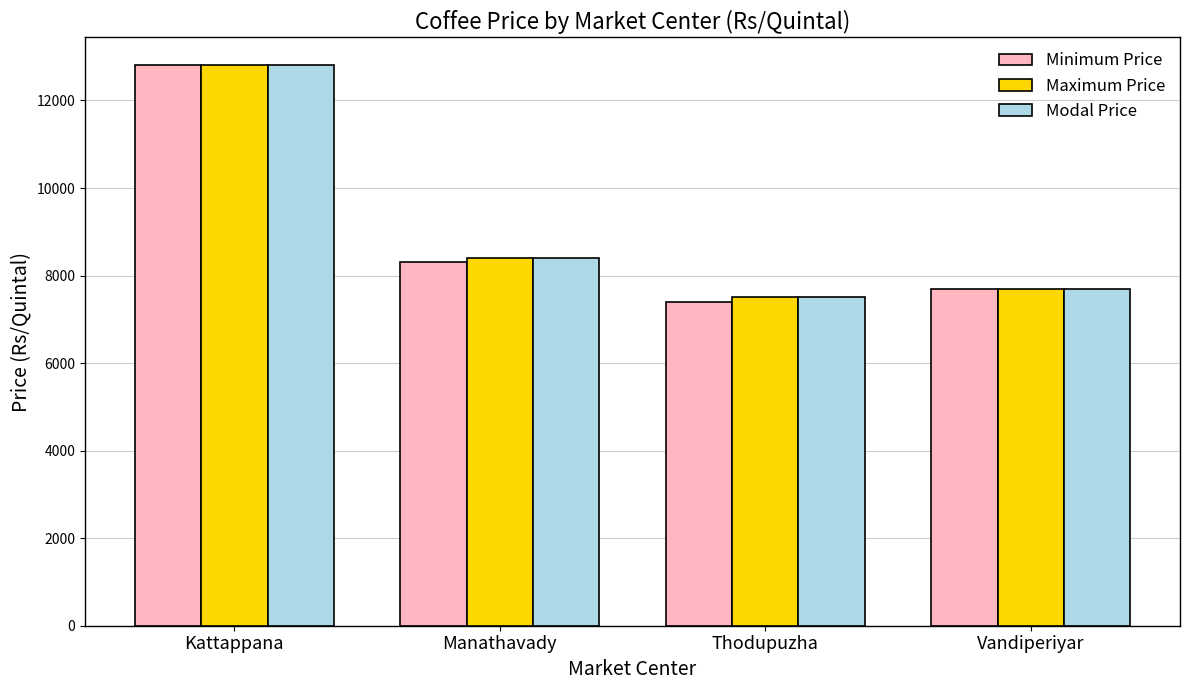

What is the difference between the second highest and second lowest values in the Maximum Price series?

700